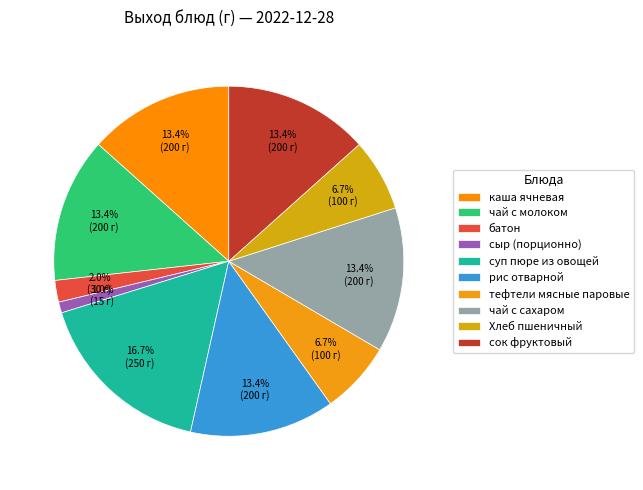

To the nearest percent, what is the combined percentage of рис отварной and чай с сахаром?

27%